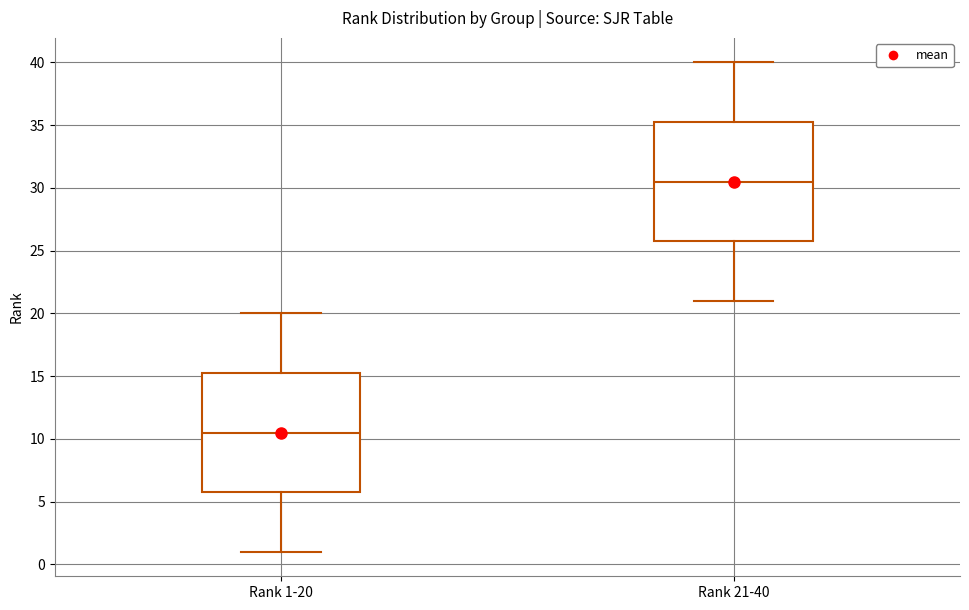

Which box's median line is the lowest?

Rank 1-20